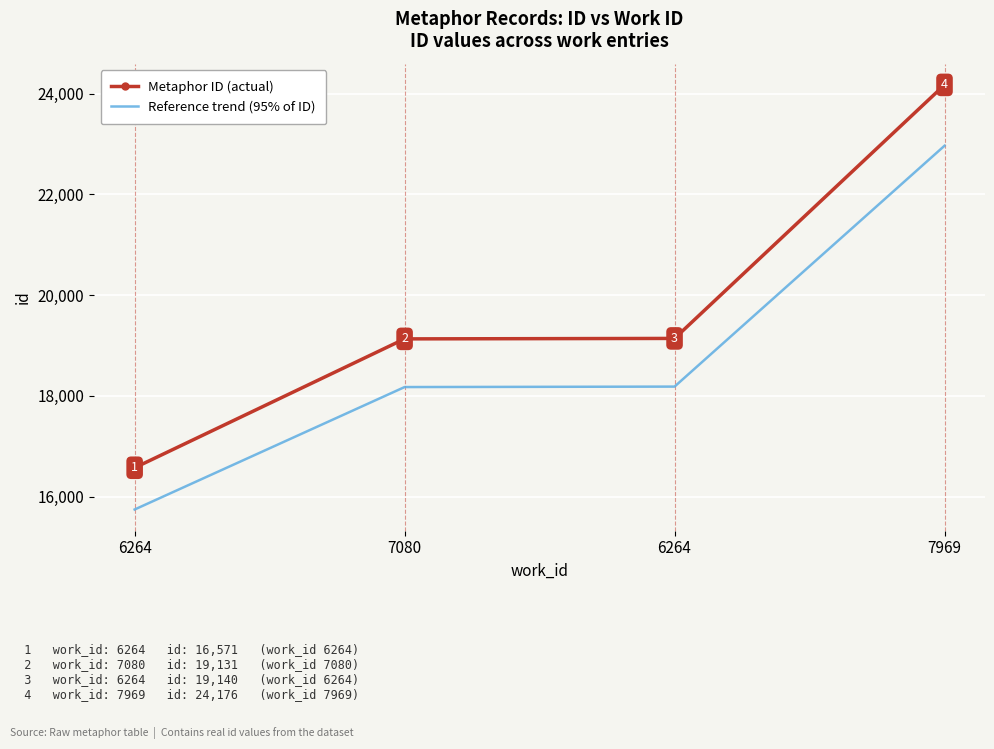

What is the label of the 4th point from the left?

7969